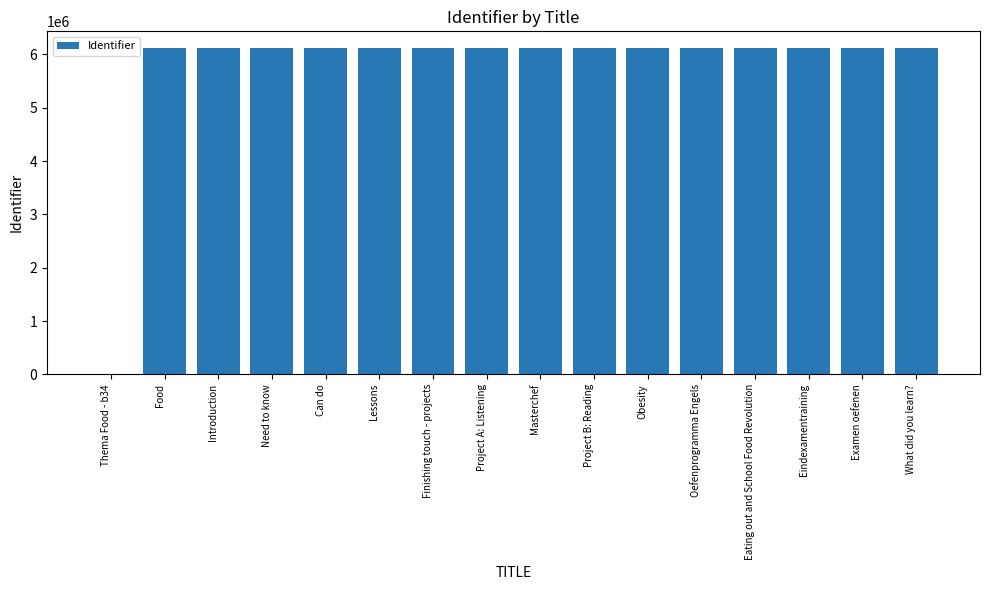

What is the ratio of the value at Oefenprogramma Engels to the value at Need to know?

1.0